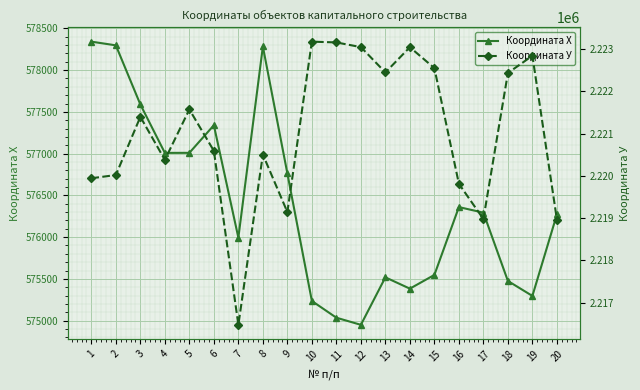

What is the minimum value for Координата Х?

574950.3